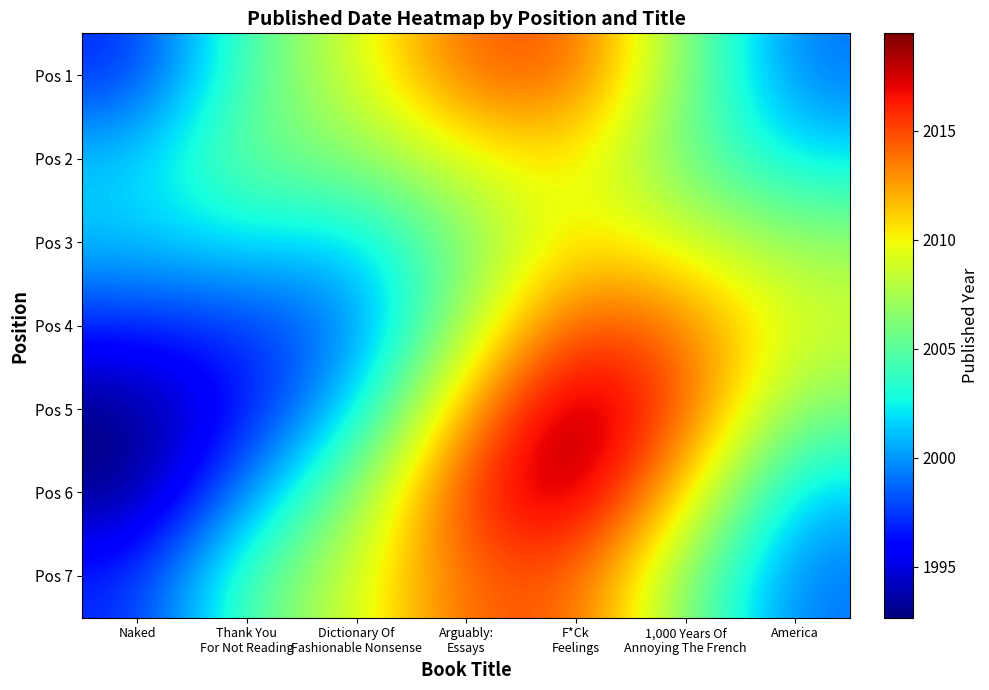

Which series has the largest total across all categories?

Pos 6